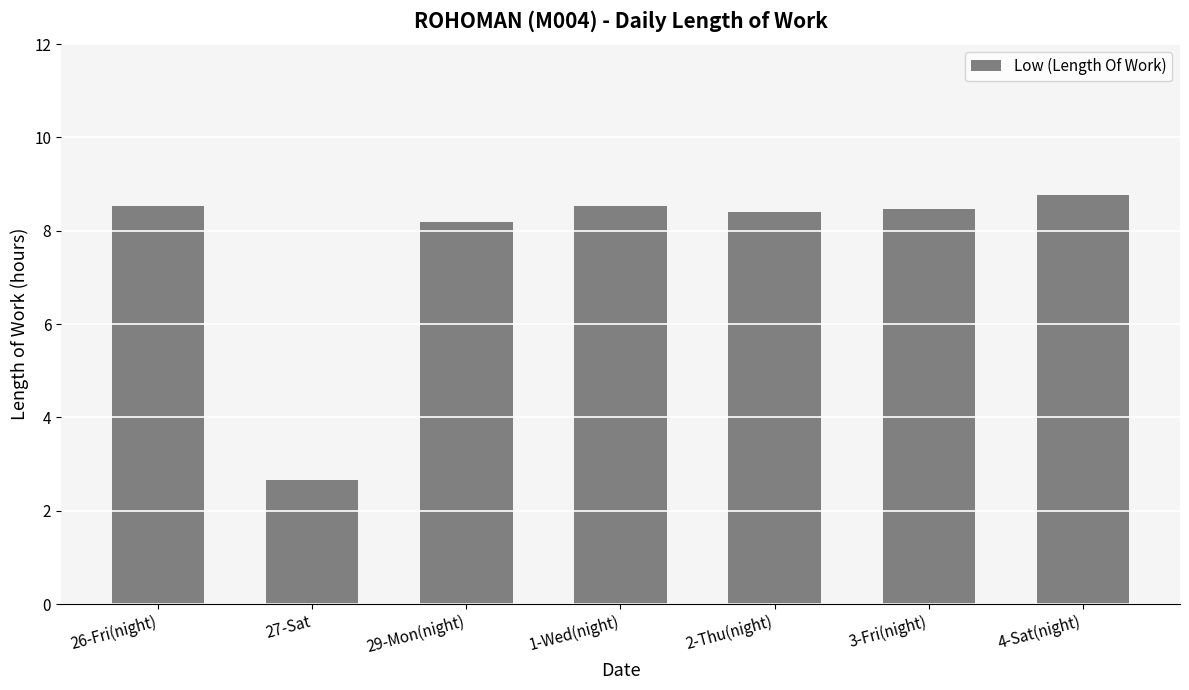

Approximately how many times larger is the value at 29-Mon(night) compared to 26-Fri(night)?

1.0